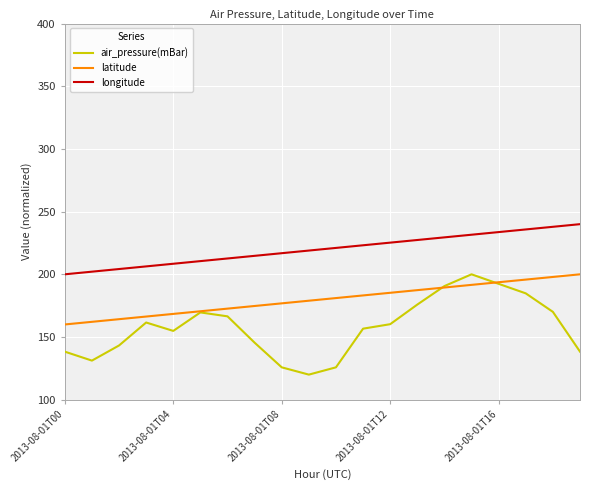

Rank the series by their average value, from lowest to highest.

air_pressure(mBar), latitude, longitude